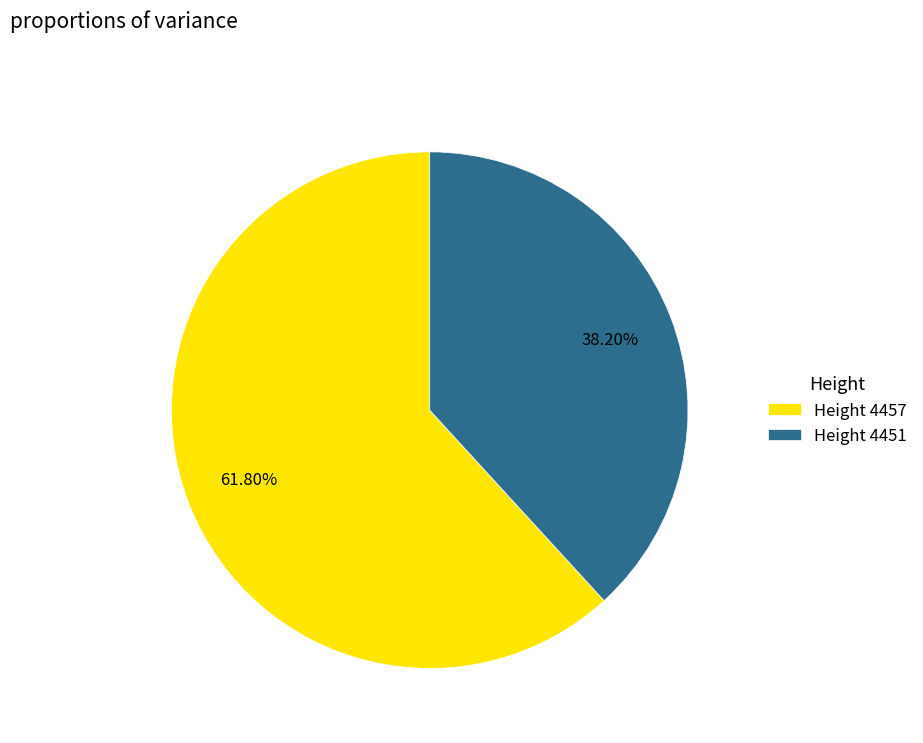

How many segments does this pie chart have?

2